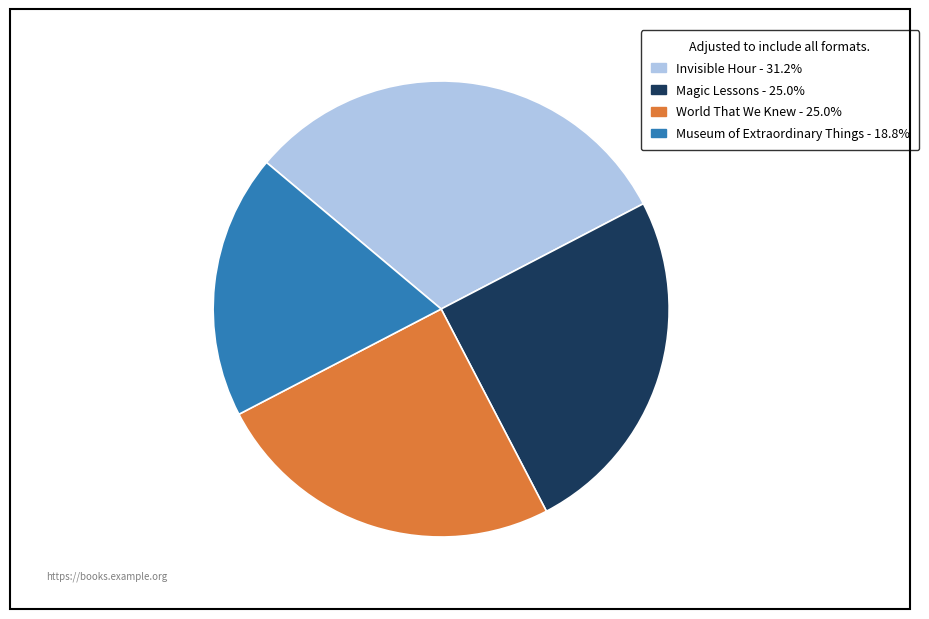

Is there any slice that represents more than half of the pie?

No